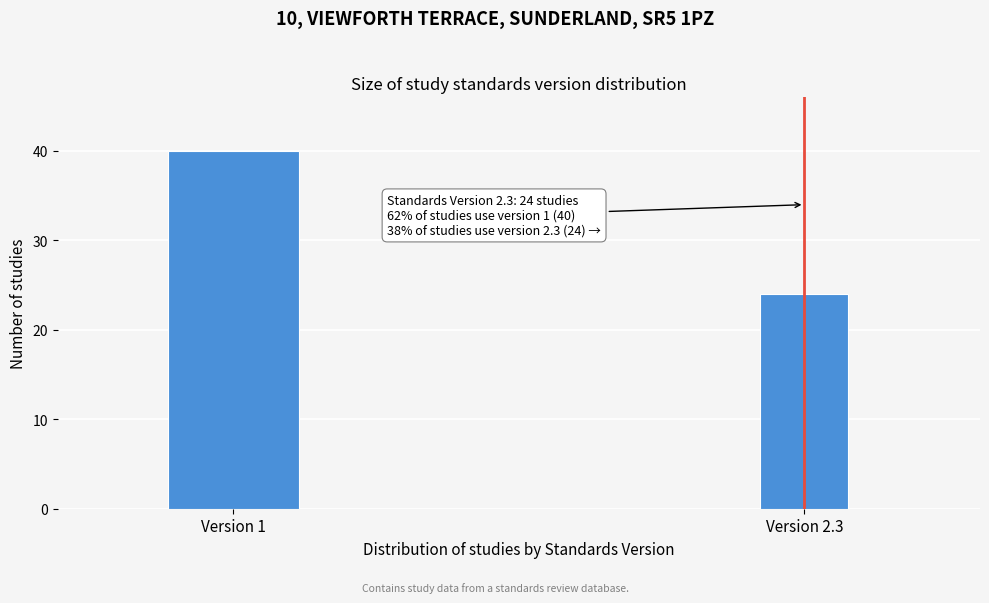

Reading left to right, transcribe all the data shown in this chart.

40	24